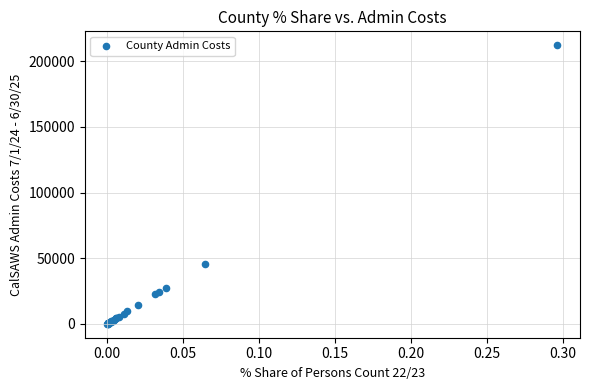

What Y value in the scatter plot is closest to 106108?

45894.6